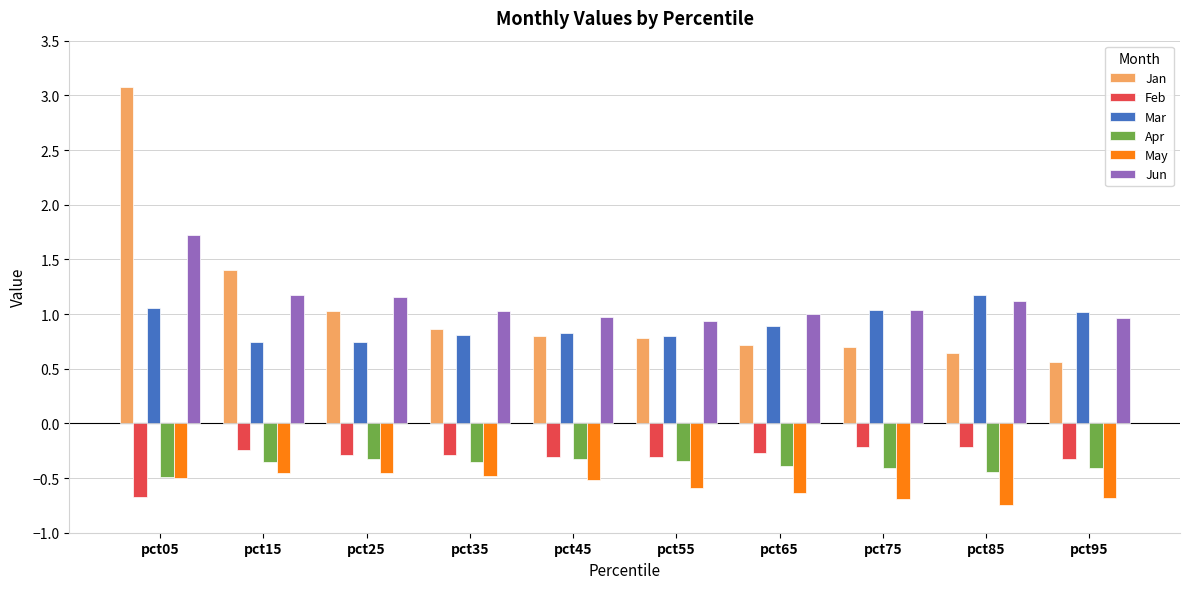

At which label does Jan reach its peak?

pct05